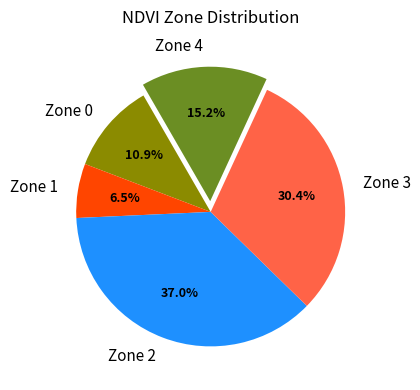

Rank the categories by value from highest to lowest.

Zone 2, Zone 3, Zone 4, Zone 0, Zone 1